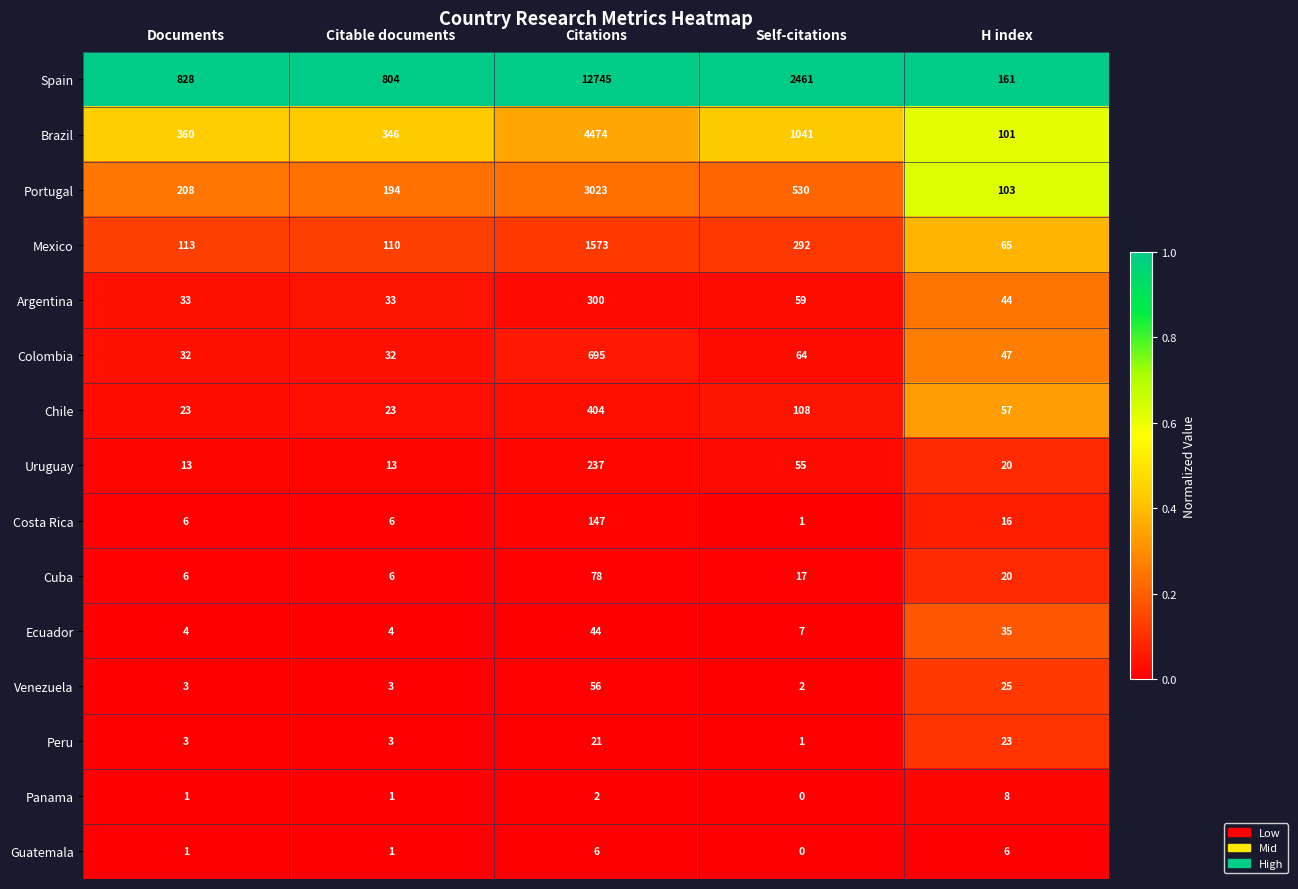

Which series has the largest range (max minus min)?

Spain